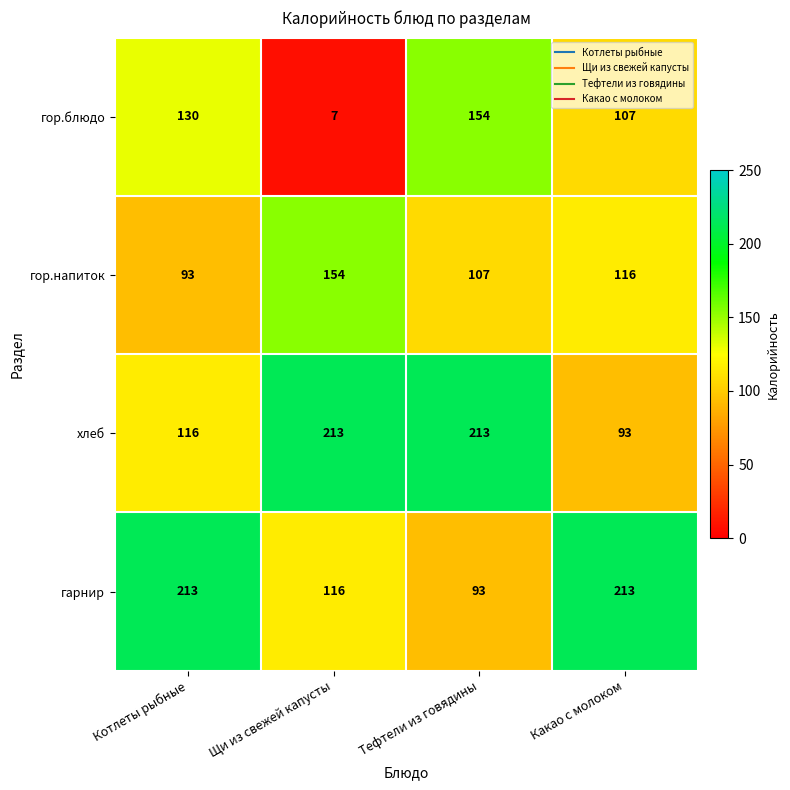

What is the sum of the хлеб values at Котлеты рыбные and Тефтели из говядины?

329